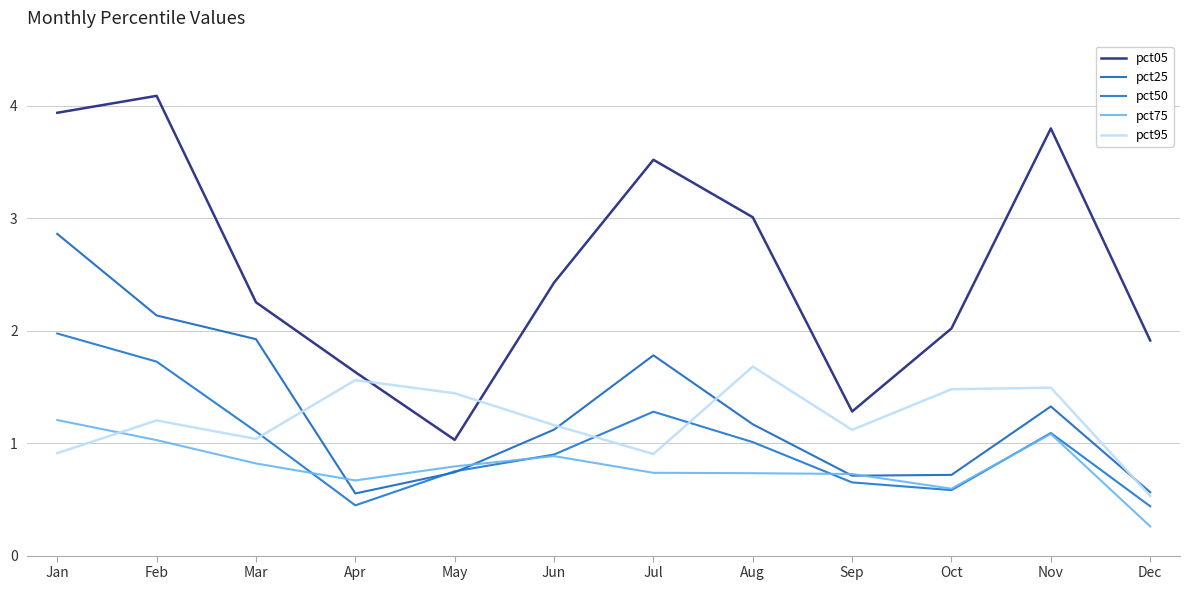

Reading left to right, list all the values displayed in this chart.

pct05: Jan=3.9	Feb=4.1	Mar=2.3	Apr=1.6	May=1.0	Jun=2.4	Jul=3.5	Aug=3.0	Sep=1.3	Oct=2.0	Nov=3.8	Dec=1.9
pct25: Jan=2.9	Feb=2.1	Mar=1.9	Apr=0.6	May=0.7	Jun=1.1	Jul=1.8	Aug=1.2	Sep=0.7	Oct=0.7	Nov=1.3	Dec=0.6
pct50: Jan=2.0	Feb=1.7	Mar=1.1	Apr=0.4	May=0.7	Jun=0.9	Jul=1.3	Aug=1.0	Sep=0.7	Oct=0.6	Nov=1.1	Dec=0.4
pct75: Jan=1.2	Feb=1.0	Mar=0.8	Apr=0.7	May=0.8	Jun=0.9	Jul=0.7	Aug=0.7	Sep=0.7	Oct=0.6	Nov=1.1	Dec=0.3
pct95: Jan=0.9	Feb=1.2	Mar=1.0	Apr=1.6	May=1.4	Jun=1.2	Jul=0.9	Aug=1.7	Sep=1.1	Oct=1.5	Nov=1.5	Dec=0.5